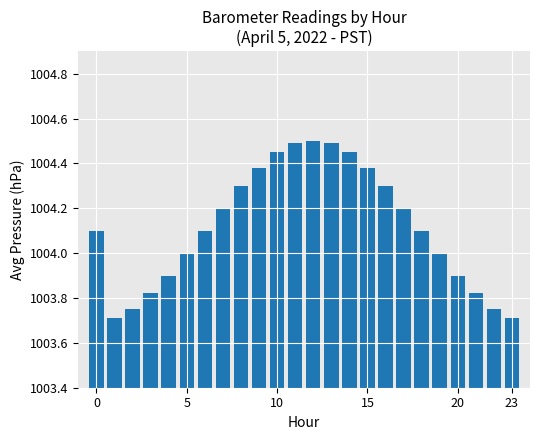

What is the value of the 6th bar from the left?

1004.0